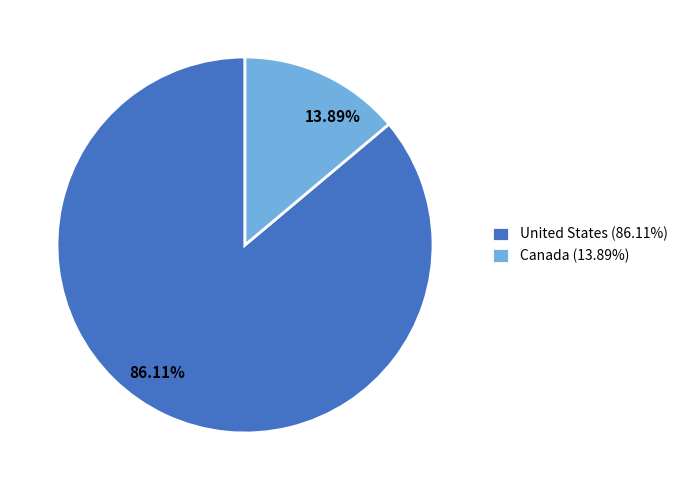

Which category has the smallest portion of the pie?

Canada